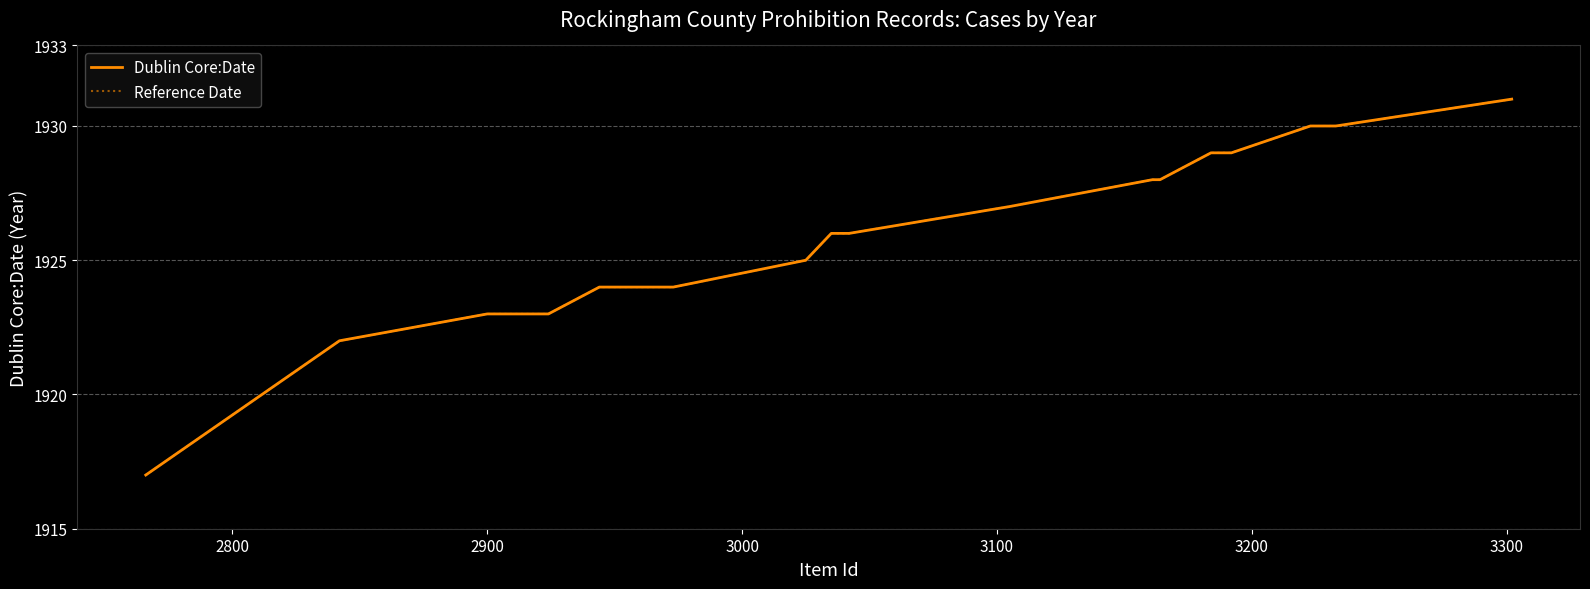

Is this an area chart (filled region under the line)?

No